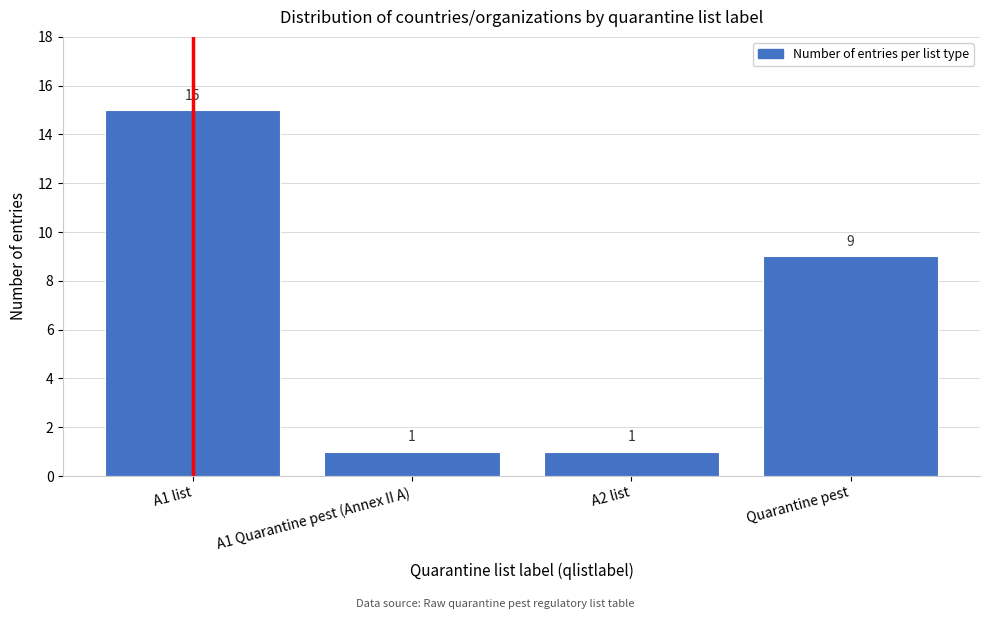

Reading left to right, extract all data points from this chart.

A1 list=15	A1 Quarantine pest (Annex II A)=1	A2 list=1	Quarantine pest=9